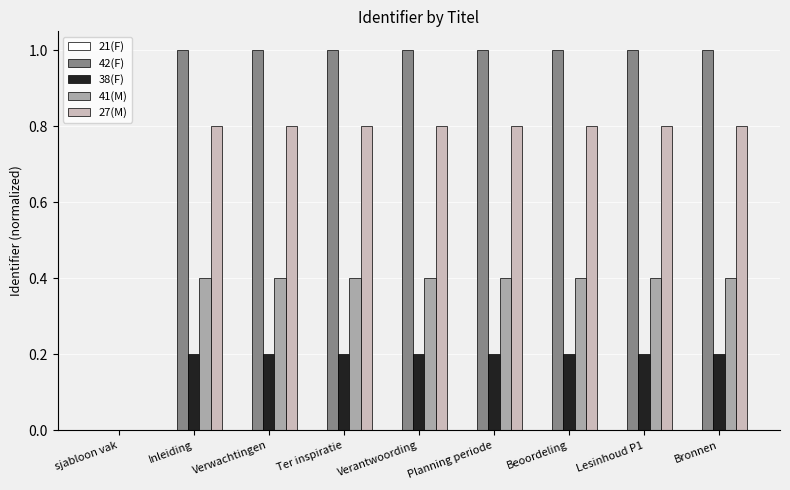

Which series changed the most between sjabloon vak and Bronnen?

42(F)